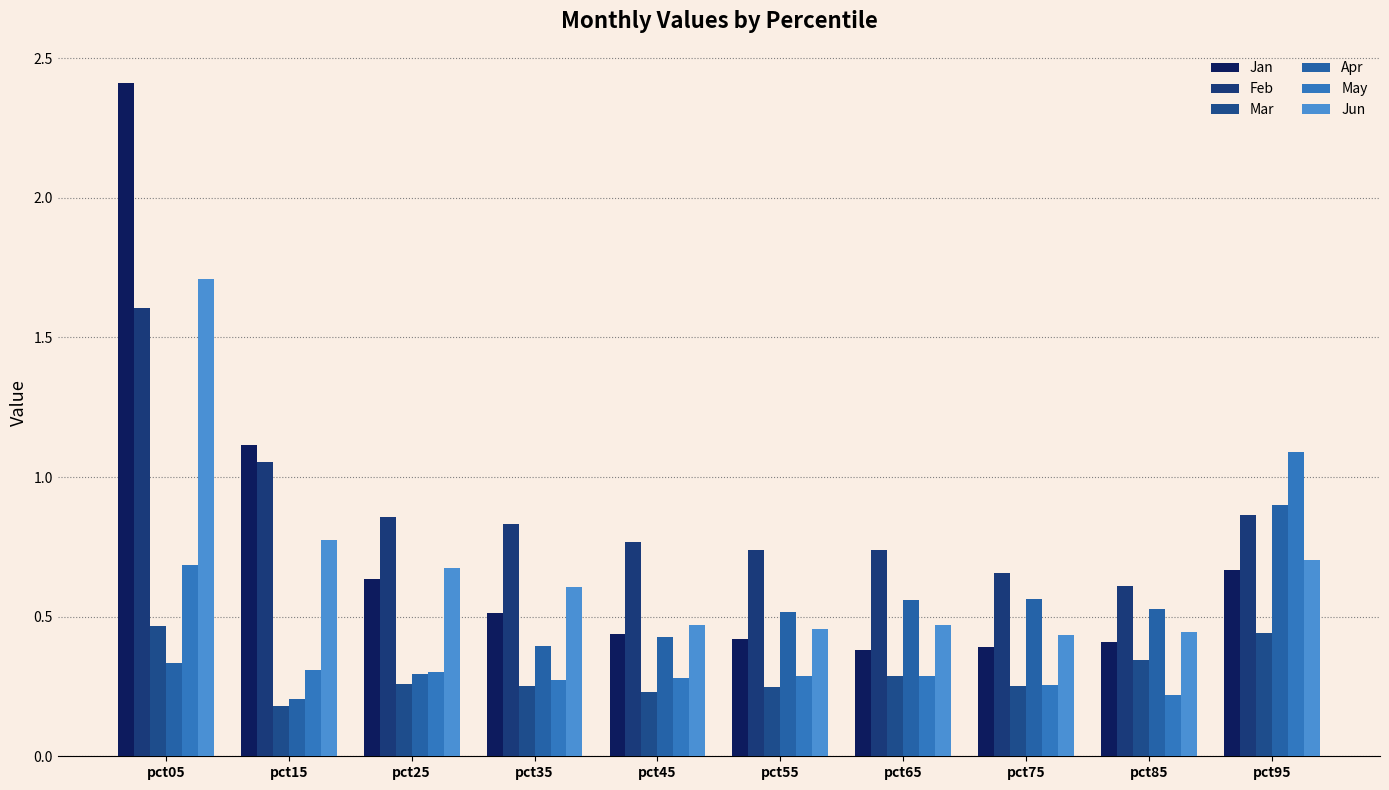

Which label corresponds to the largest value in the chart?

pct05